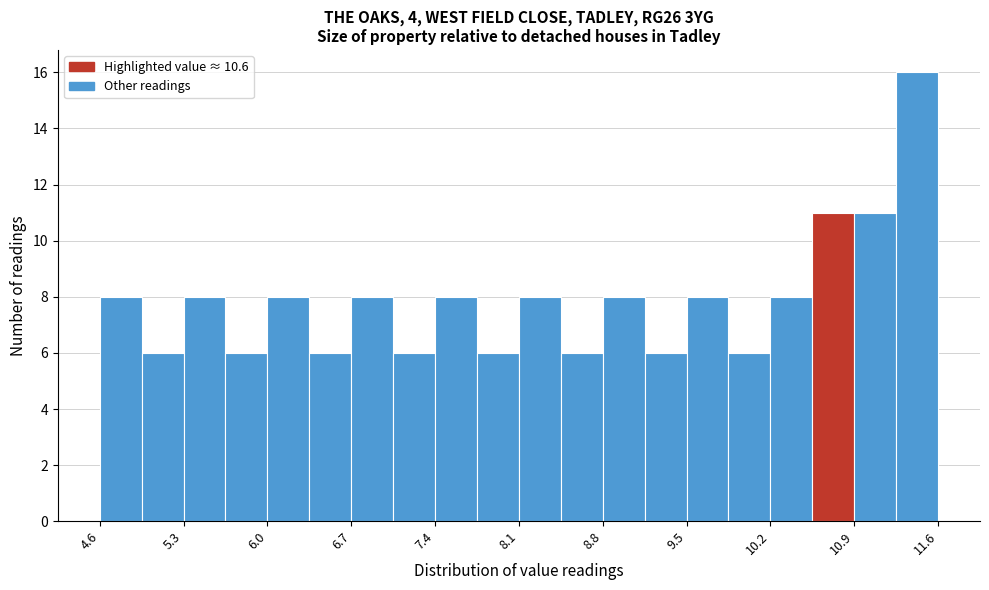

Around what value on the x-axis is the tallest bar? Give the approximate position of its centre, as read against the axis.

11.4